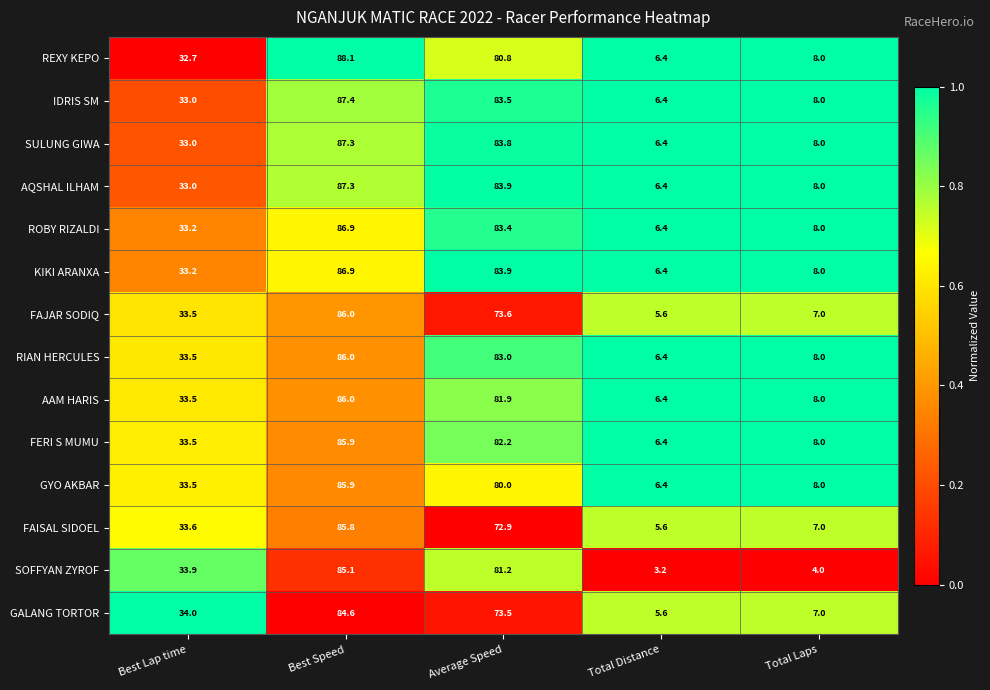

At how many categories does at least one series exceed 10?

3